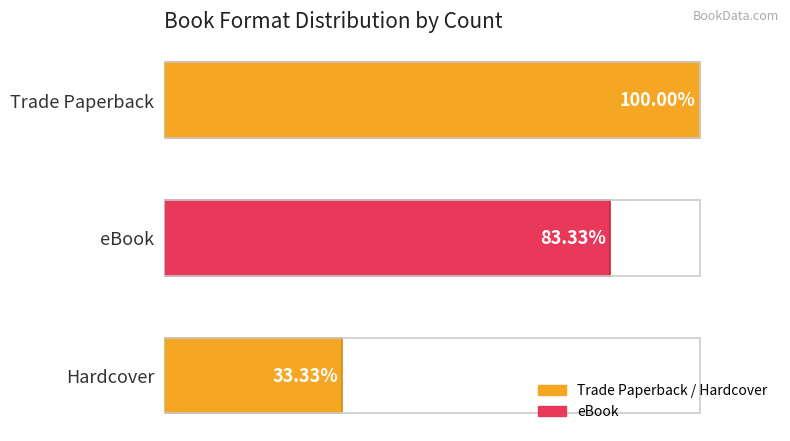

Approximately how many times larger is the value at Trade Paperback compared to Hardcover?

3.0